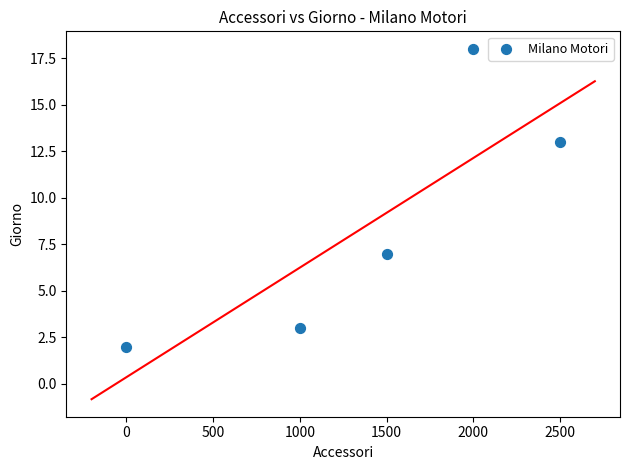

What is the average Y value?

9